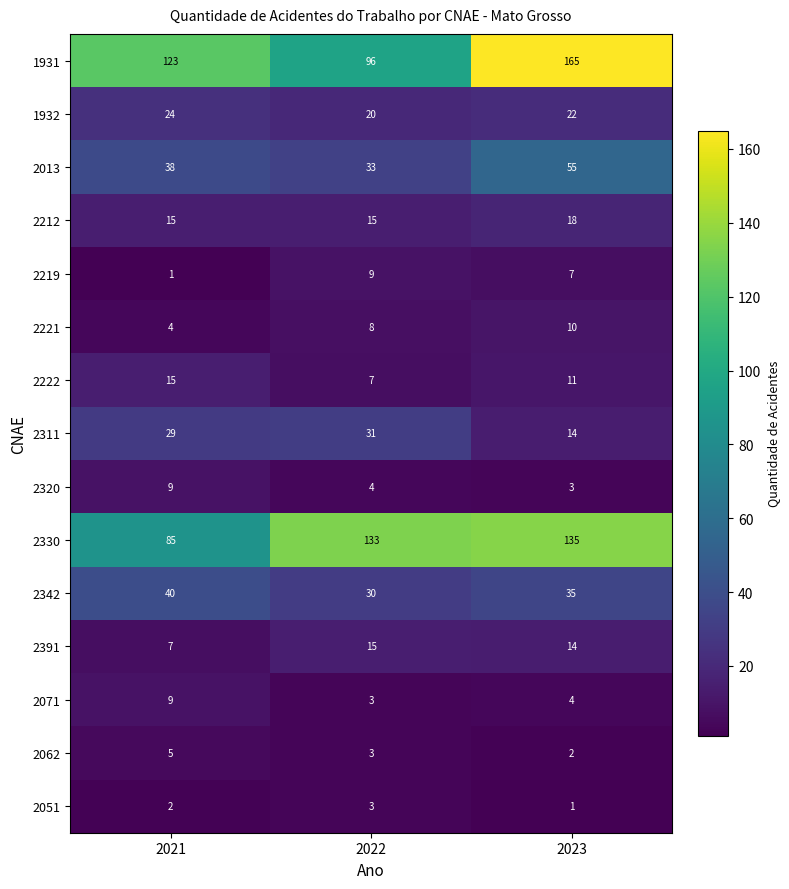

At which category is the sum across all series the highest?

2023